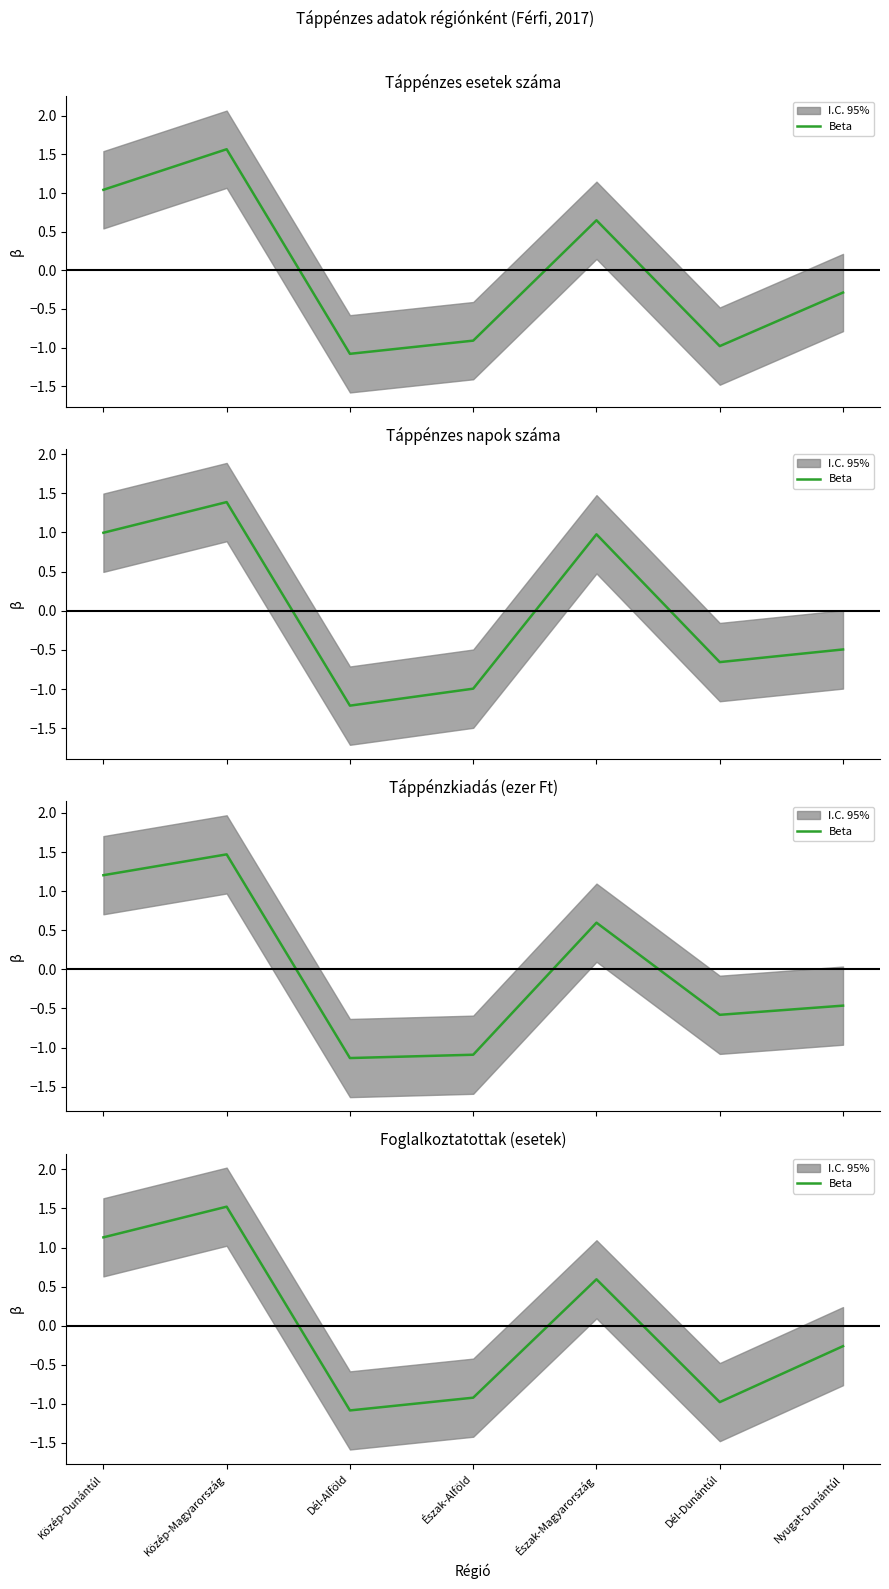

The value at Közép-Dunántúl is 1.5. True or false?

False